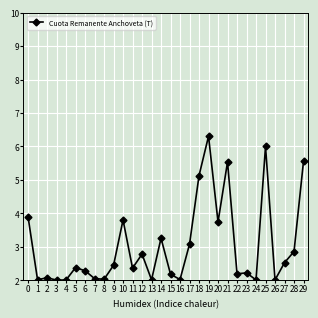

What is the value of the 14th point from the left?

2.0